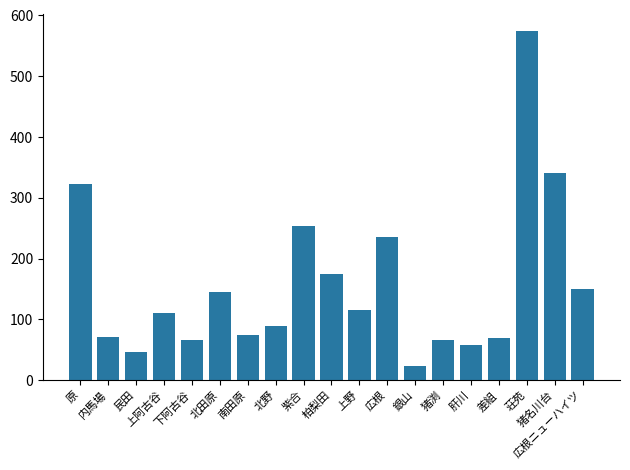

Does the chart contain any negative values?

No